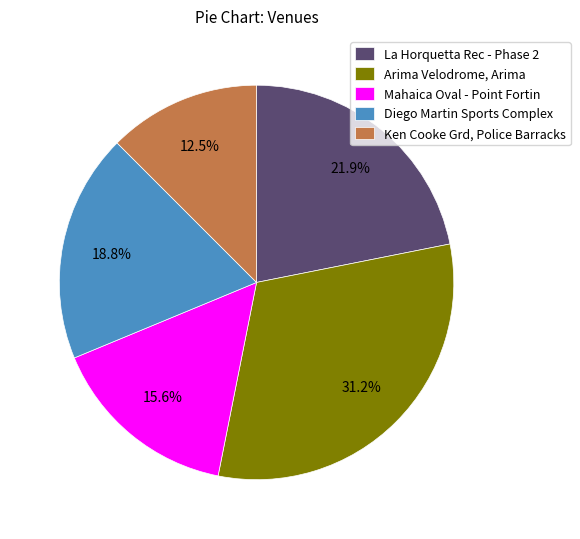

To the nearest percent, what is the combined percentage of Arima Velodrome, Arima and Mahaica Oval - Point Fortin?

47%